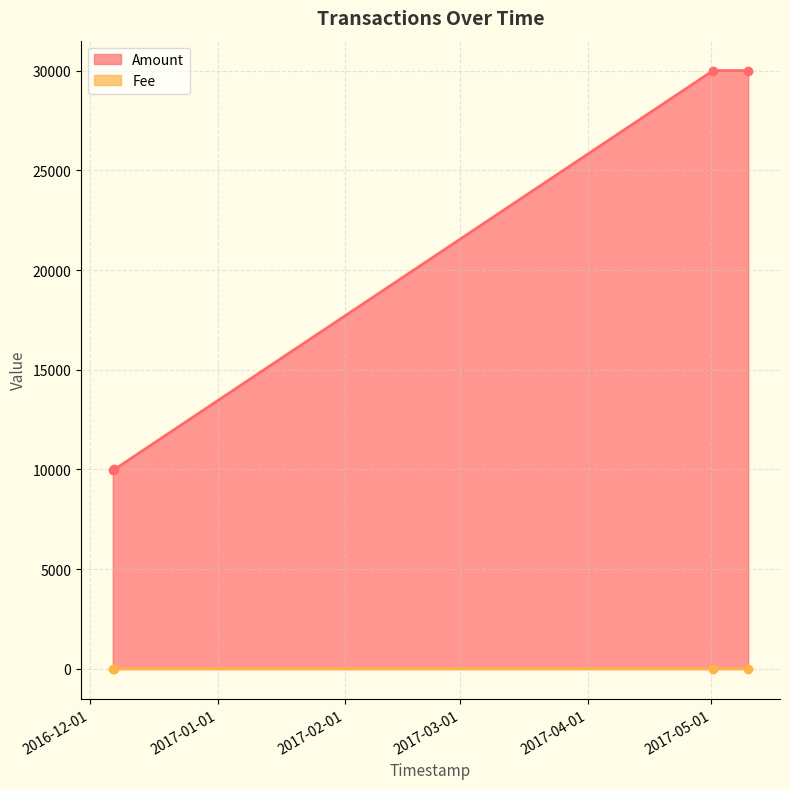

Which has a higher value, 2016-12-06 22:24:02 or 2017-05-01 10:33:53?

2017-05-01 10:33:53